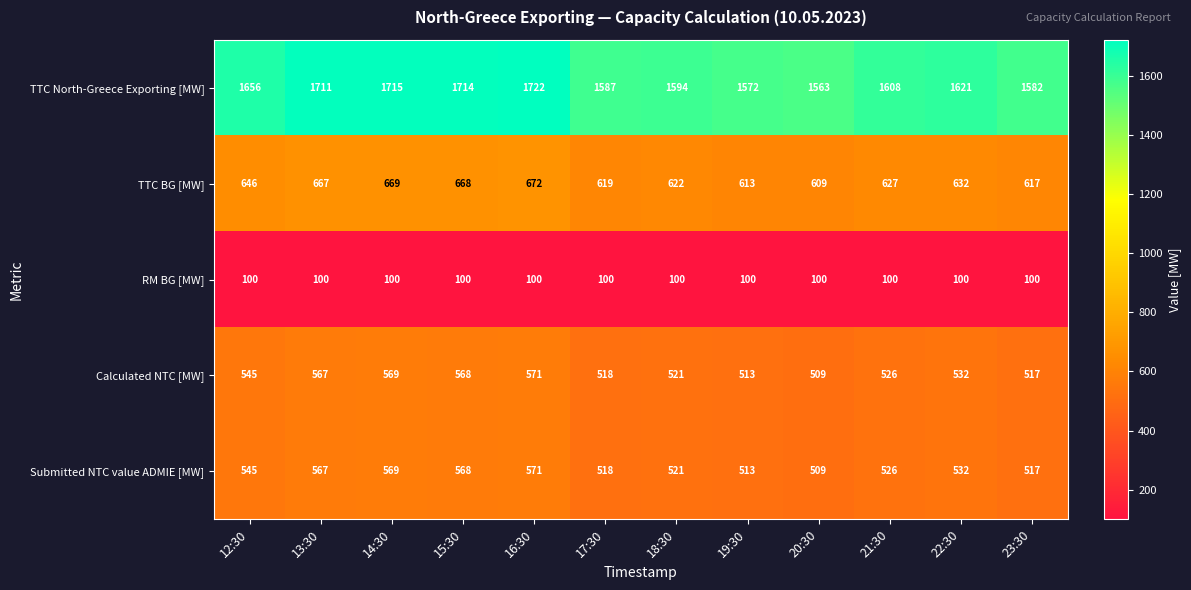

What is the sum of the RM BG [MW] values at 19:30 and 15:30?

200